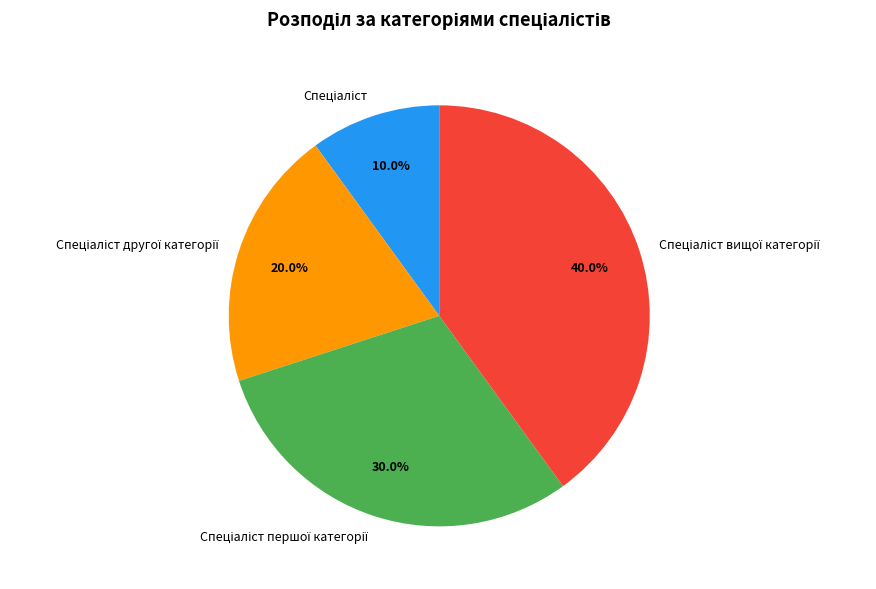

How many segments does this pie chart have?

4